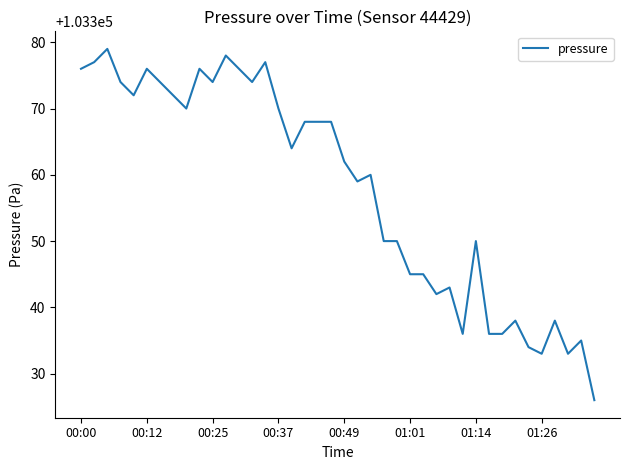

What is the difference between the maximum and minimum values?

53